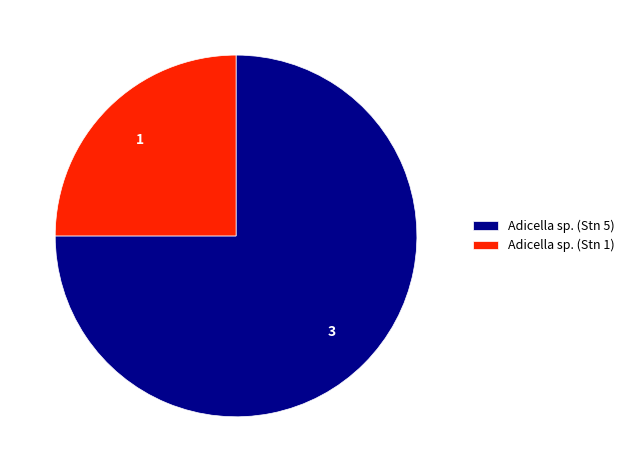

Which slice is the largest?

Adicella sp. (Stn 5)